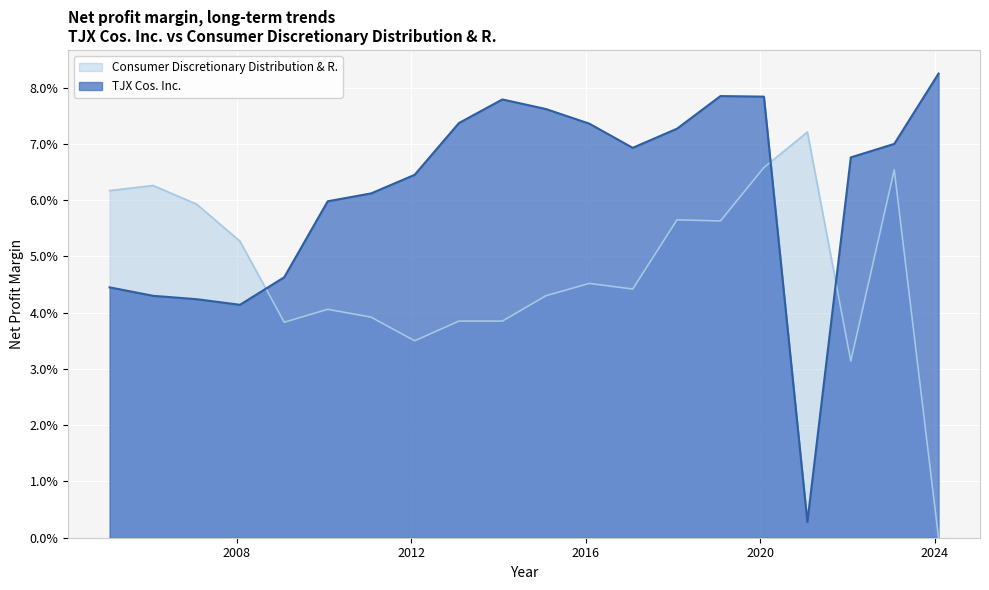

Which series has the widest spread of values?

TJX Cos. Inc.